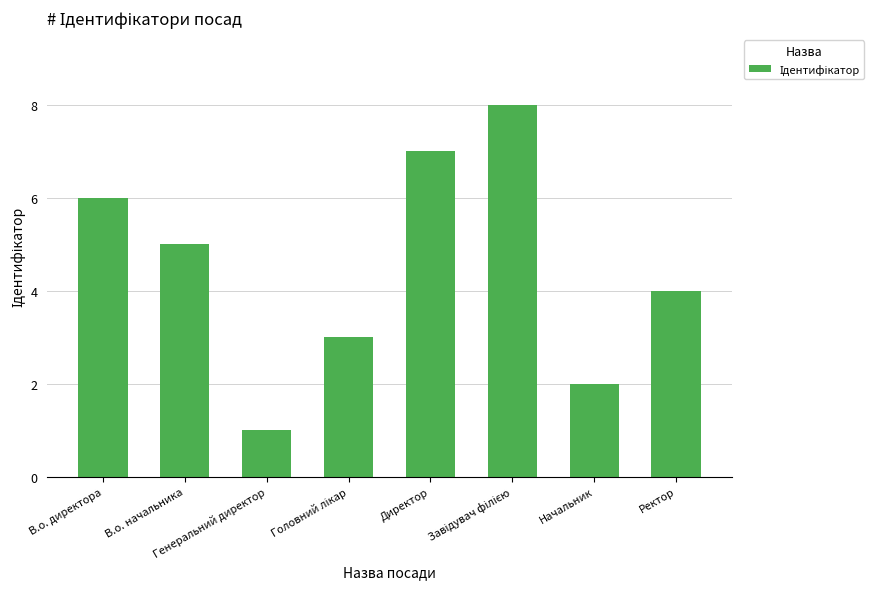

What is the maximum value shown in the chart?

8